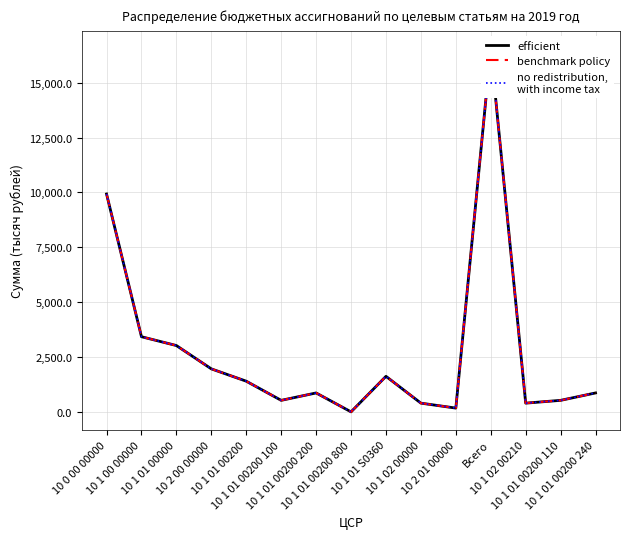

What is the label of the 13th point from the right?

10 1 01 00000